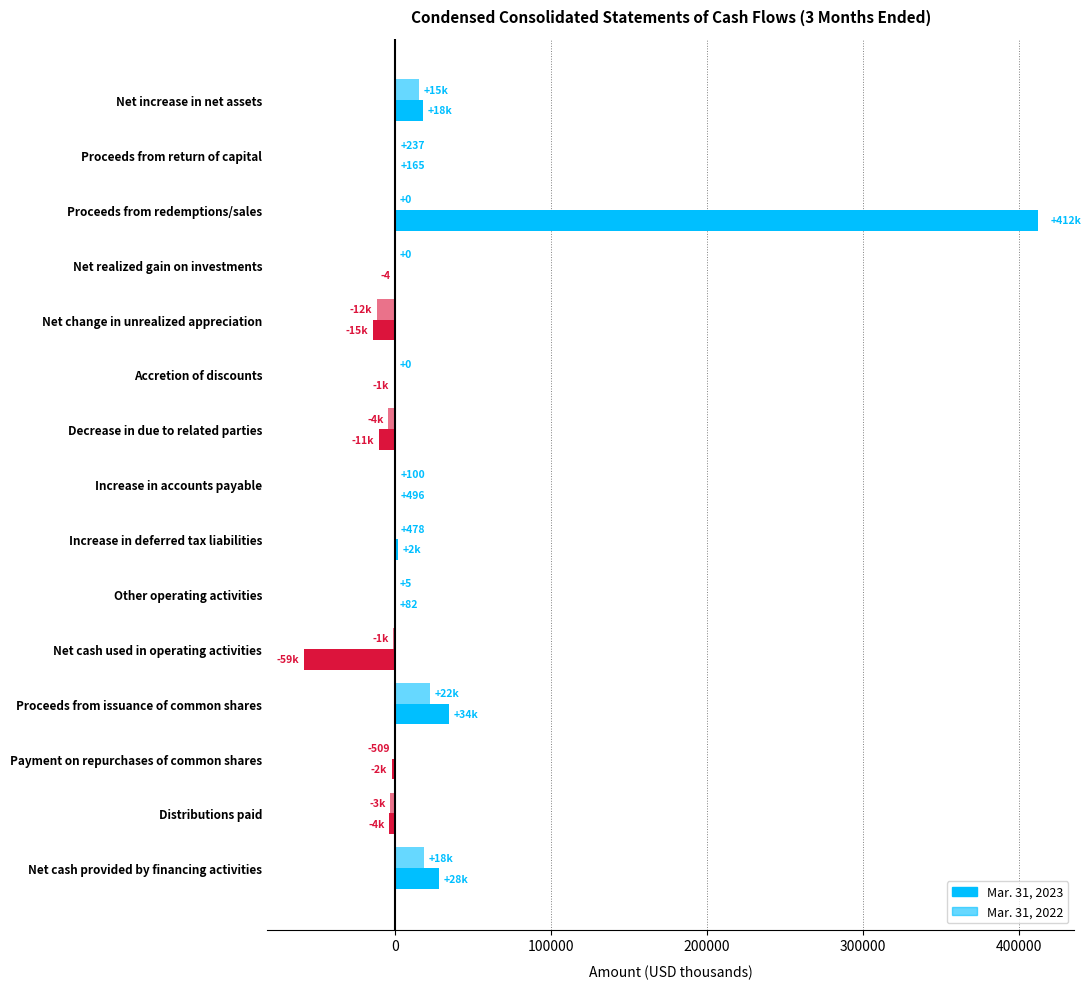

How many series are shown in this chart?

2